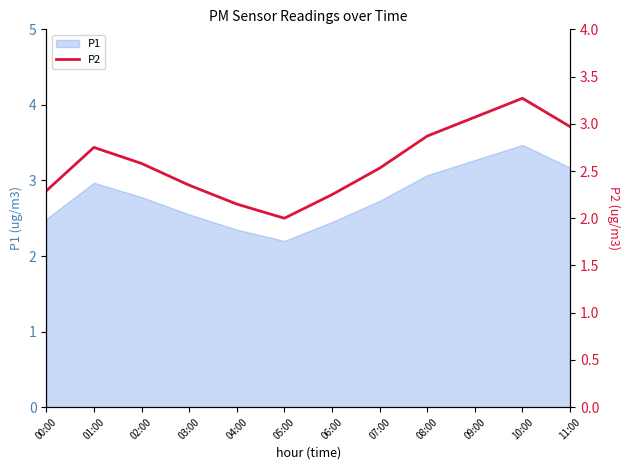

List the labels in order of value, smallest first.

05:00, 04:00, 06:00, 00:00, 03:00, 07:00, 02:00, 01:00, 08:00, 11:00, 09:00, 10:00